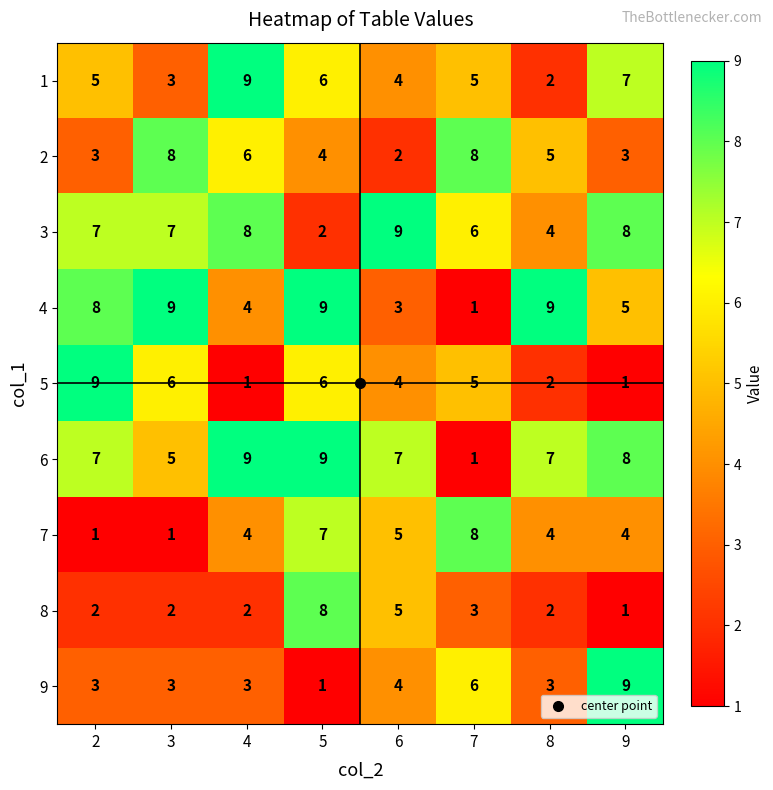

What is the maximum value shown in the chart?

9